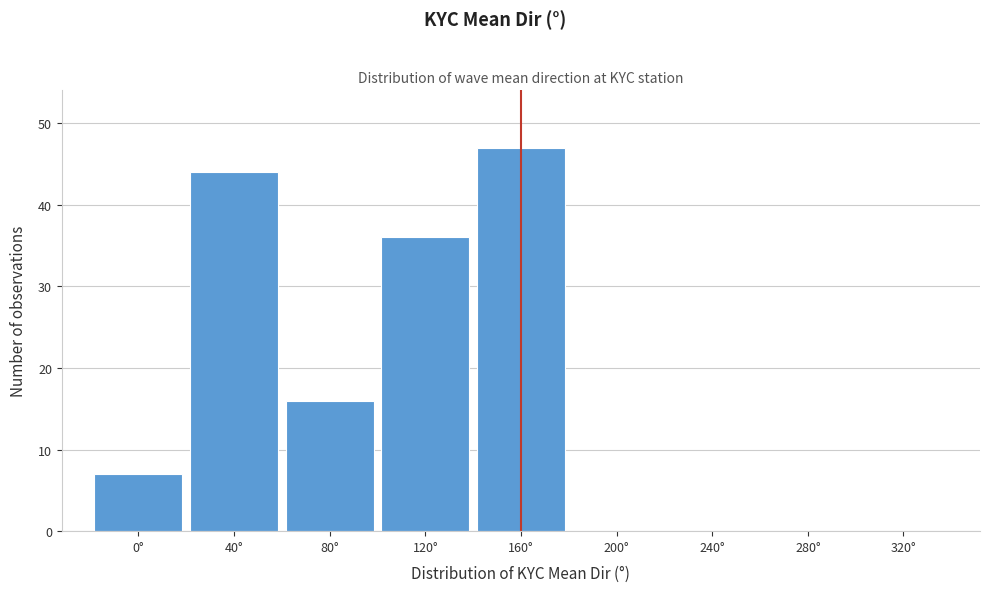

Reading right to left, what are all the values shown in this chart?

320°=0	280°=0	240°=0	200°=0	160°=47	120°=36	80°=16	40°=44	0°=7